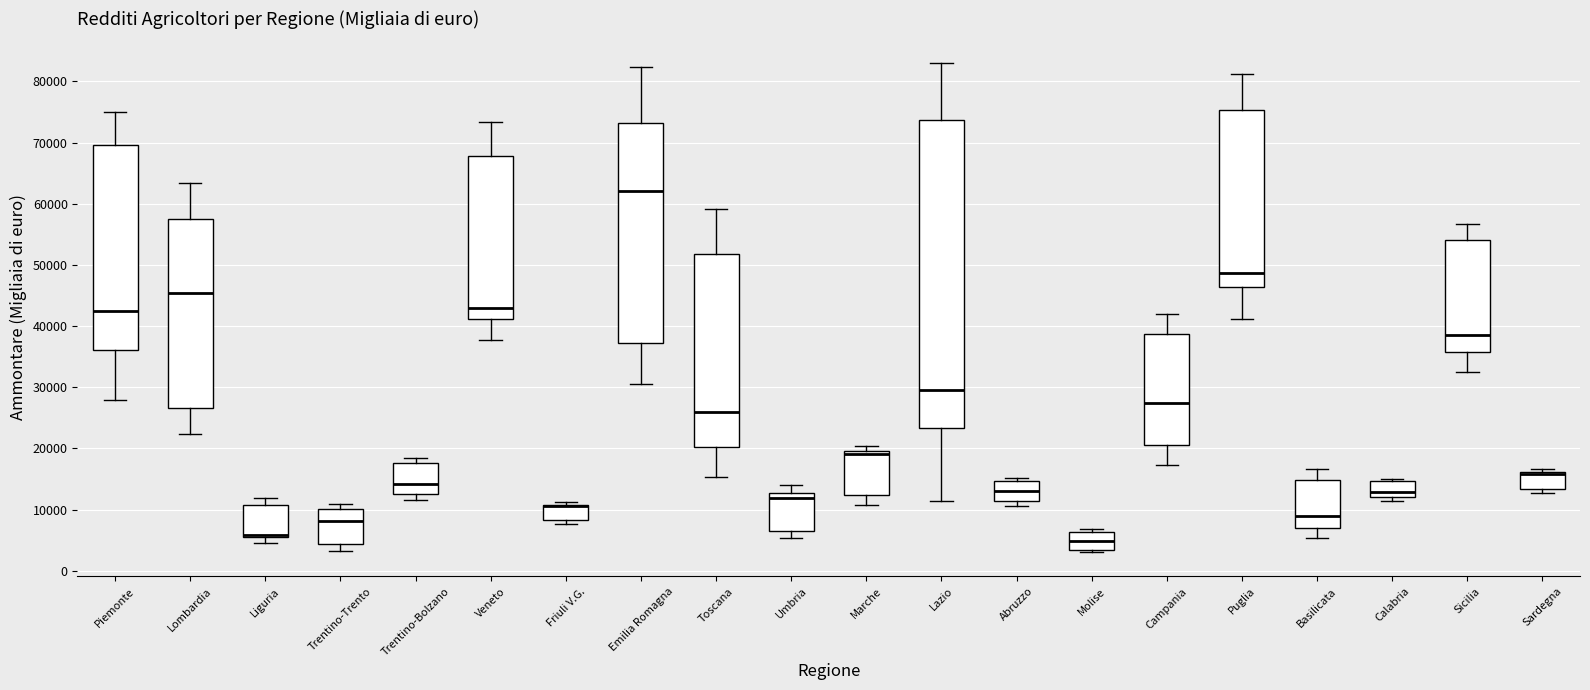

Comparing the boxes themselves (not the whiskers), which one is the tallest?

Lazio